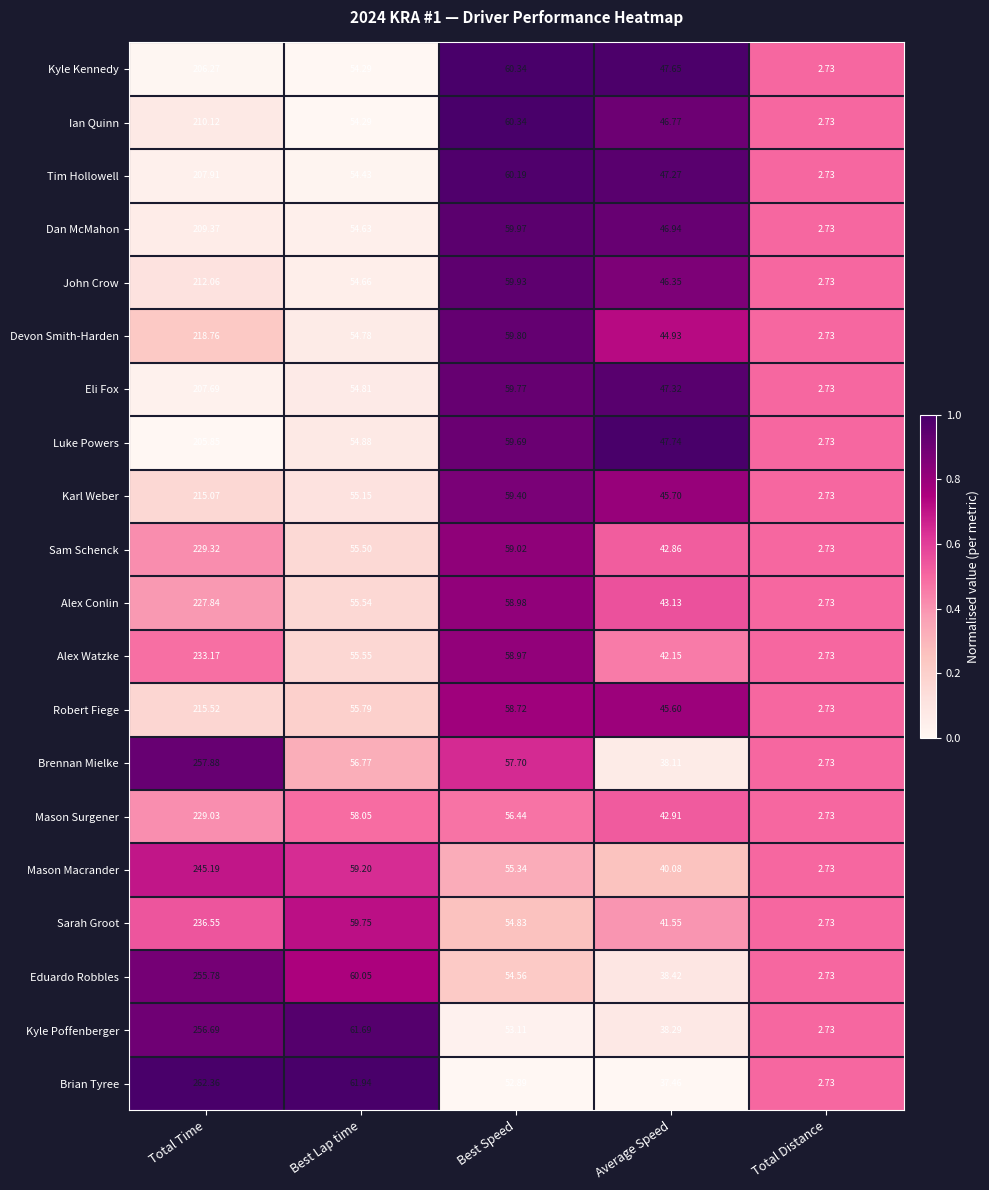

Which series has the largest range (max minus min)?

Brian Tyree